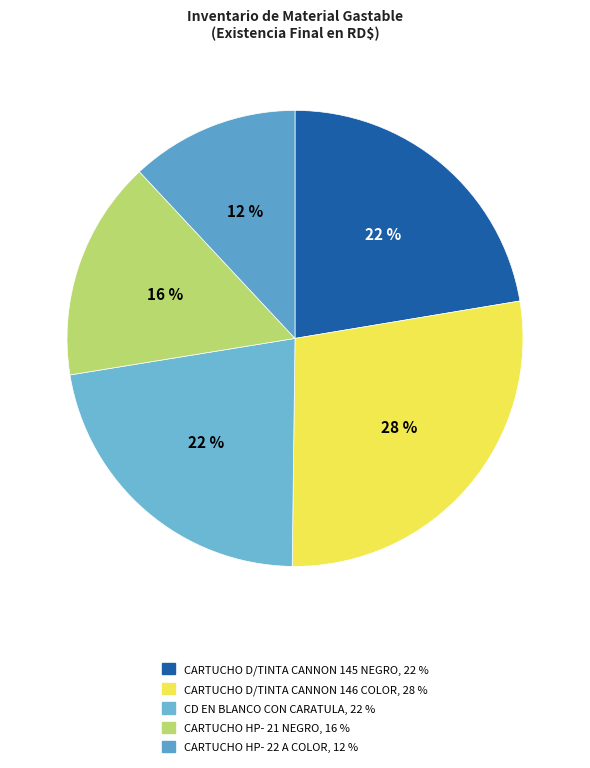

Approximately how many times larger is the value at CD EN BLANCO CON CARATULA compared to CARTUCHO HP- 21 NEGRO?

1.4